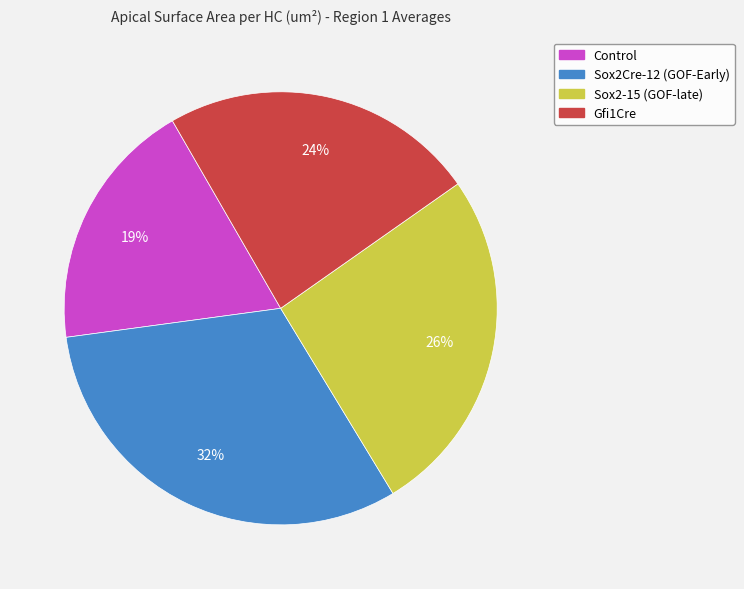

Does Sox2Cre-12 (GOF-Early) account for over 50% of the chart?

No